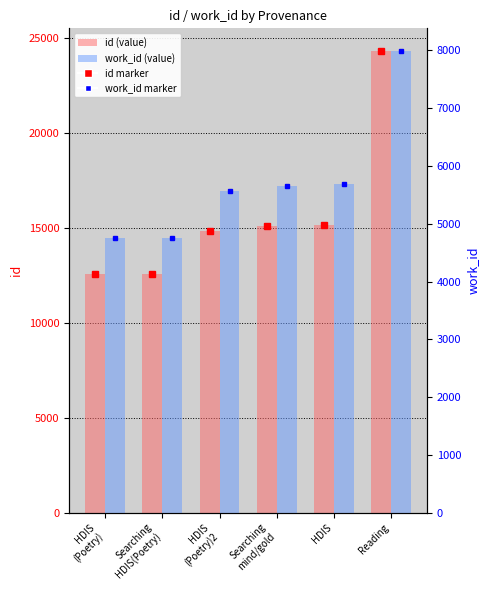

How many bars are there in total?

12